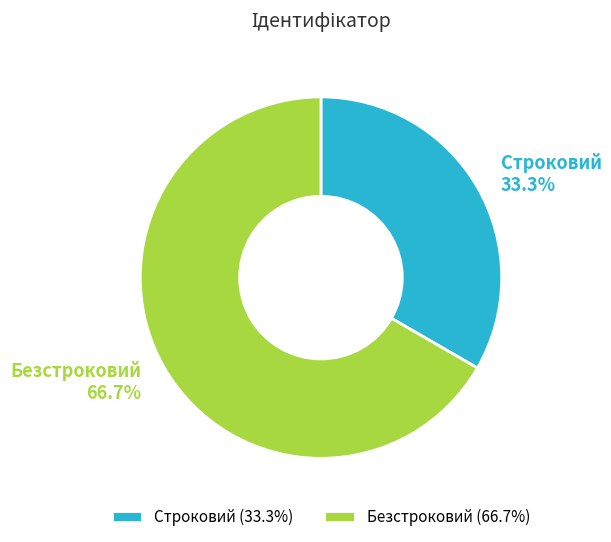

To the nearest percent, what is the average slice percentage?

50%